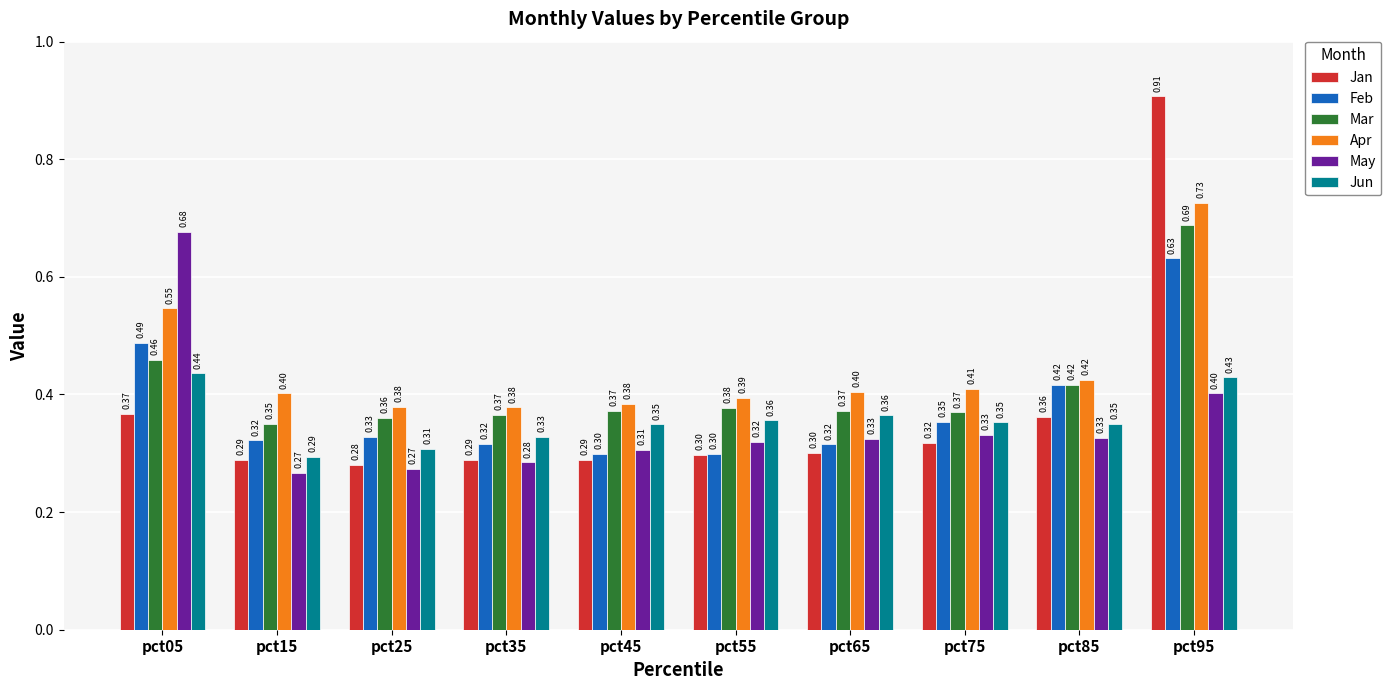

Which series has the largest total across all categories?

Apr